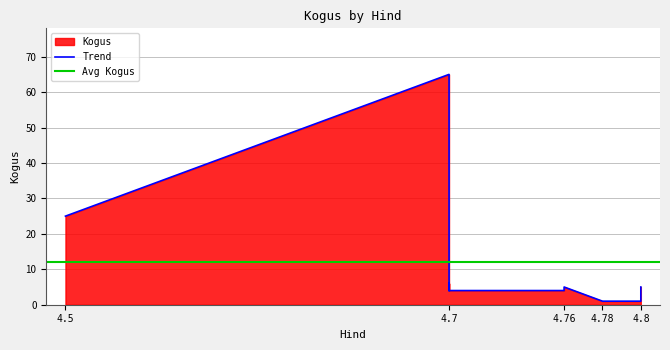

What is the label of the 6th point from the left?

4.76